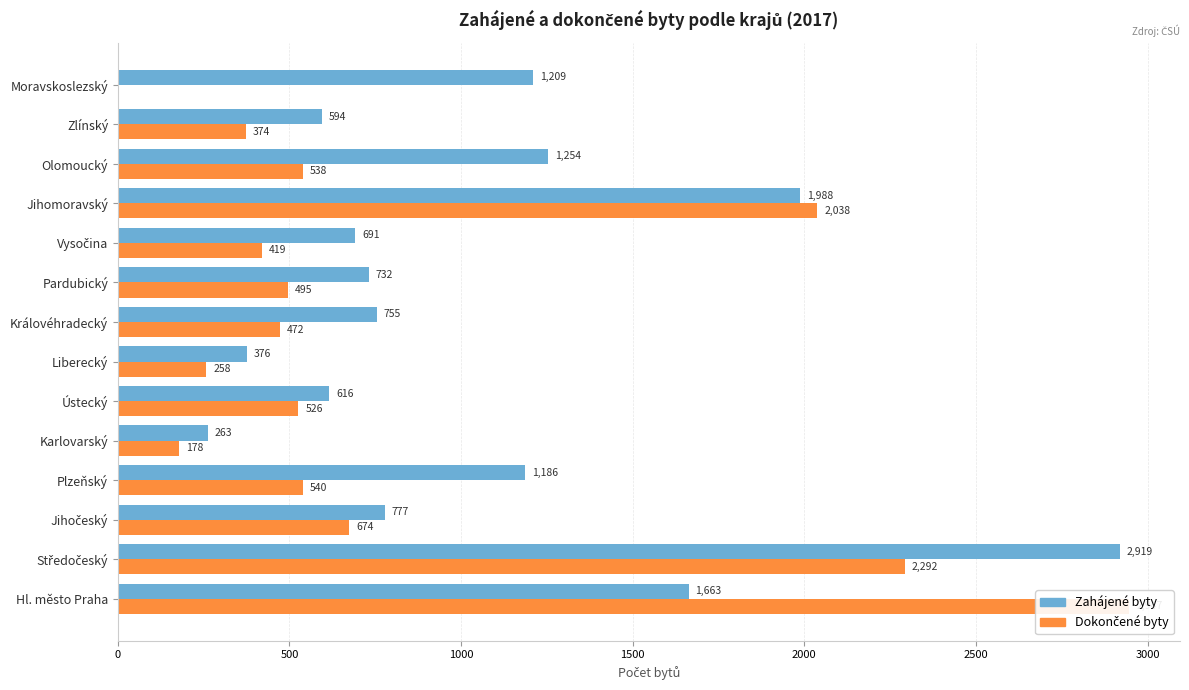

Which has a higher value, Karlovarský or Liberecký?

Liberecký